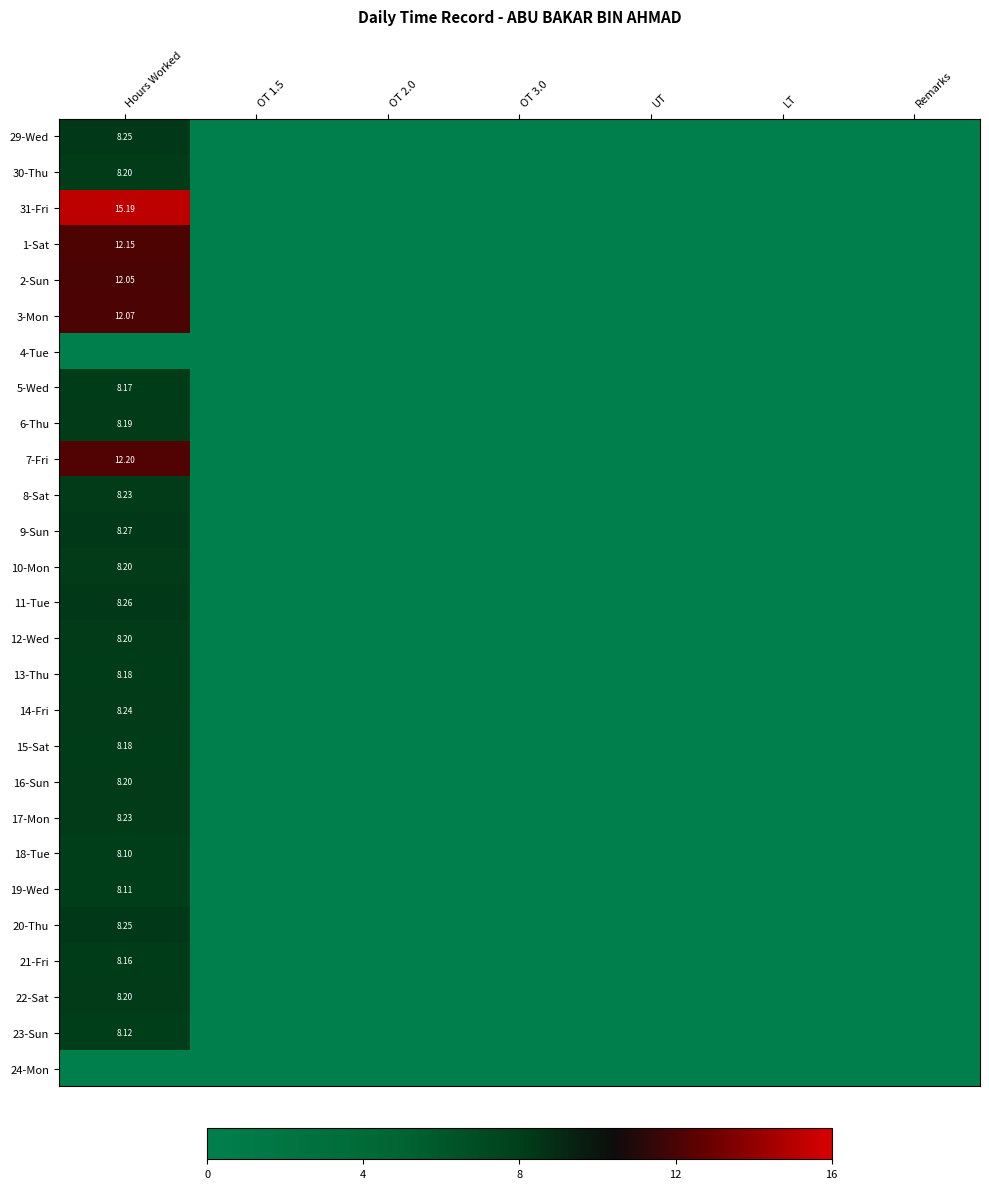

Which has a higher value, Remarks or Hours Worked?

Hours Worked